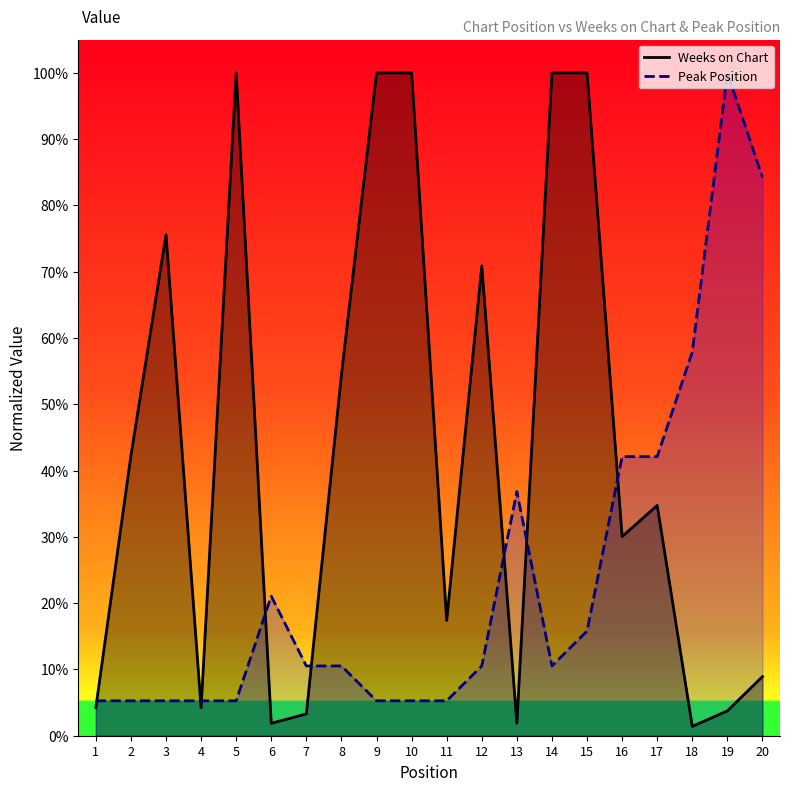

What are all the series names shown in the legend?

Weeks on Chart, Peak Position